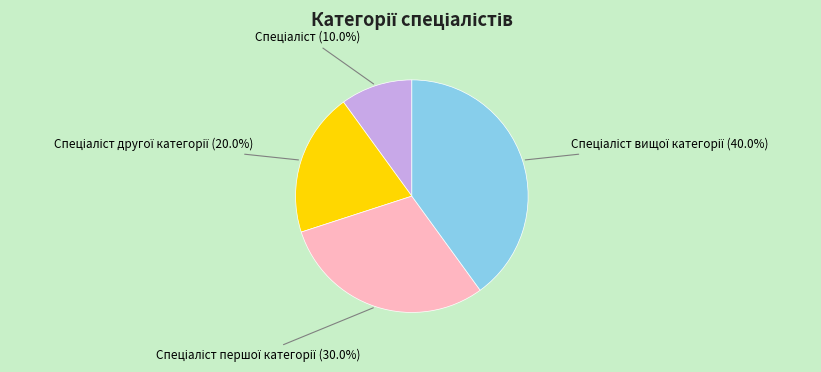

Is there a majority slice in this chart?

No